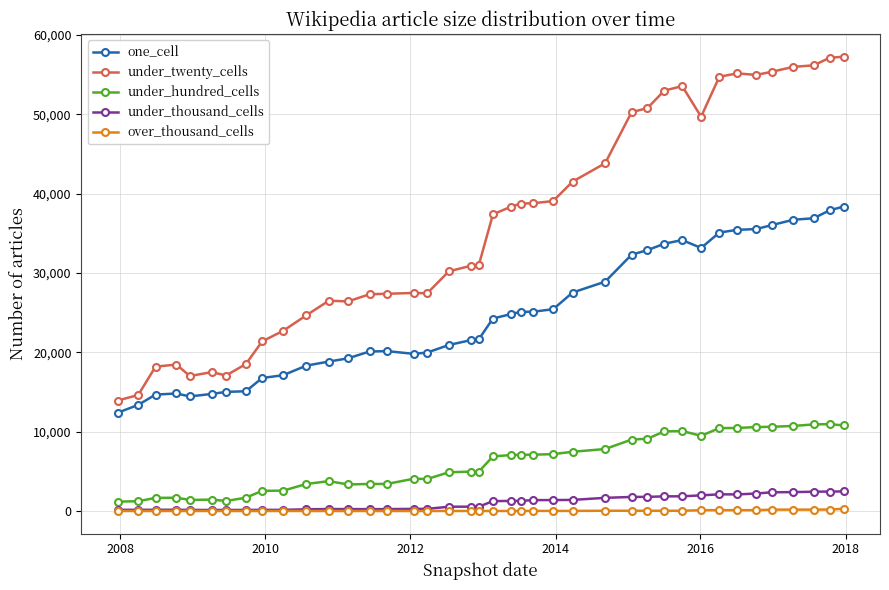

What is the greatest value displayed?

57242